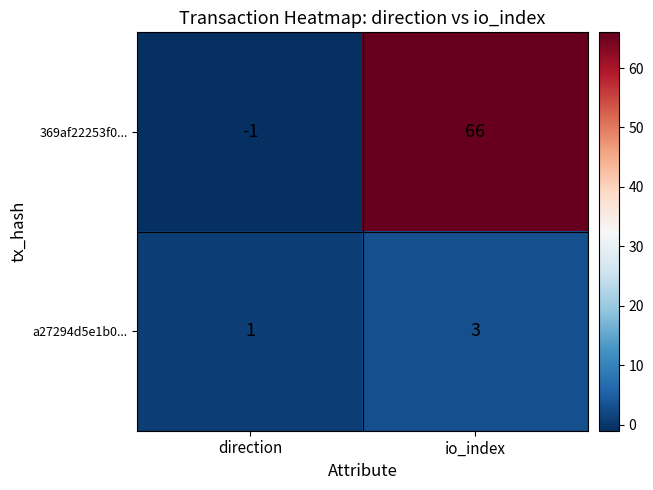

The value of 369af22253f0... at direction is -2. True or false?

False